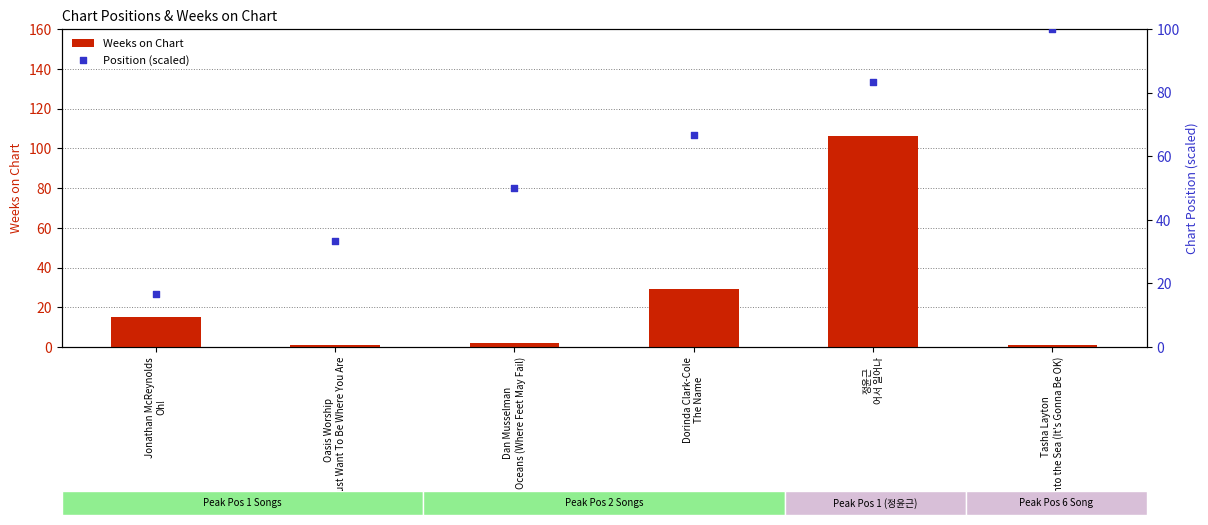

At which category is the sum across all series the highest?

정윤근
어서 일어나